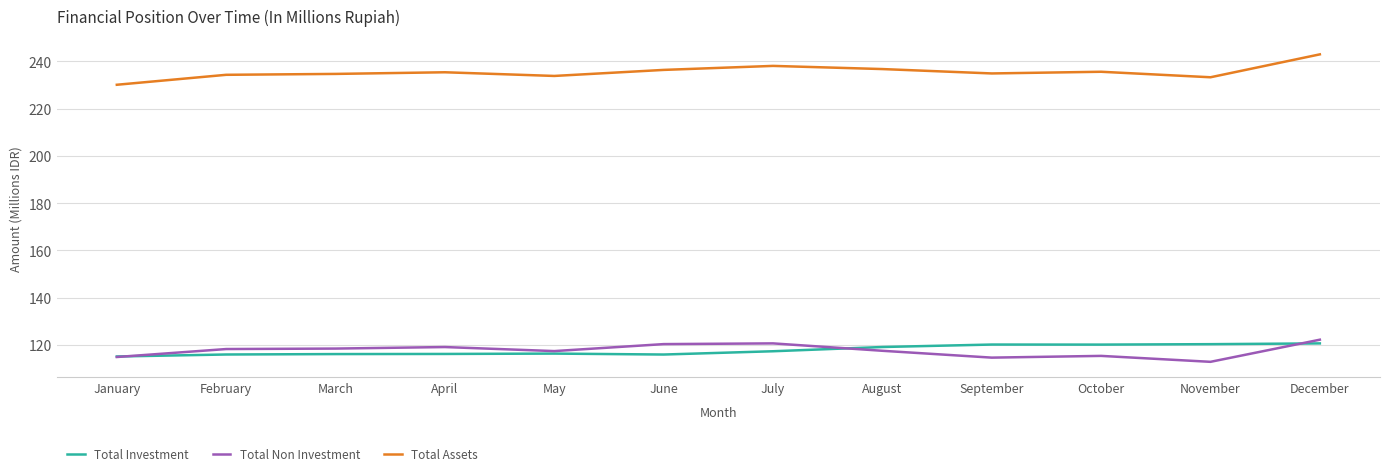

True or false: Total Assets has a value of 234.3 at February.

True